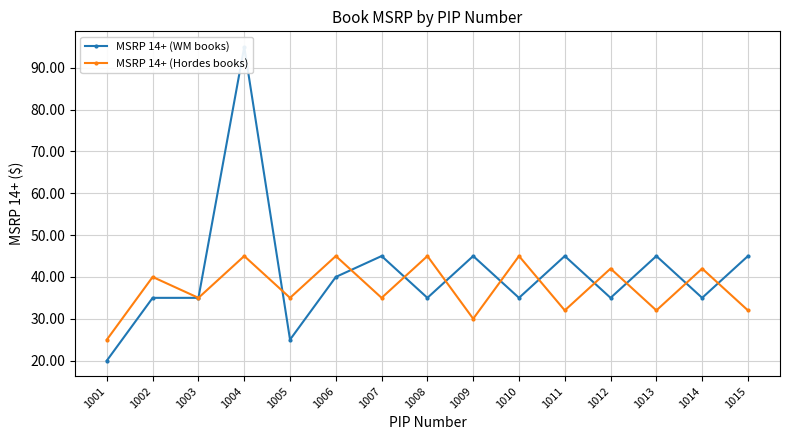

The value of MSRP 14+ (WM books) at 1014 is 35.0. True or false?

True